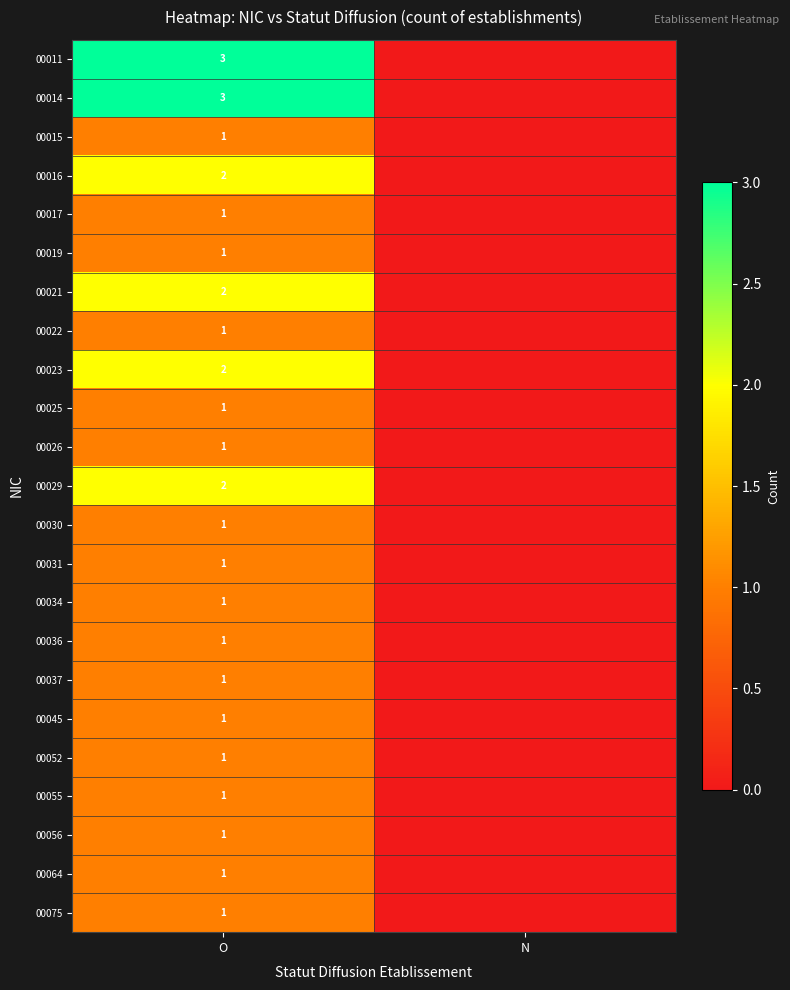

Between N and O, which is larger?

O